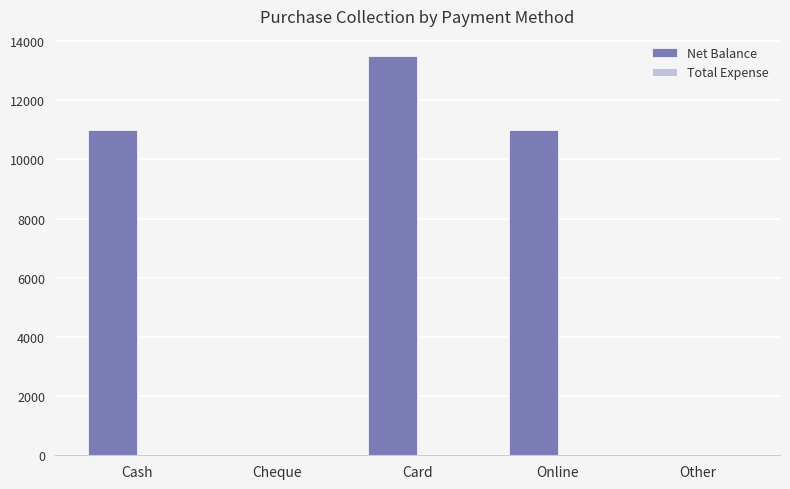

Which label corresponds to the largest value in the chart?

Card